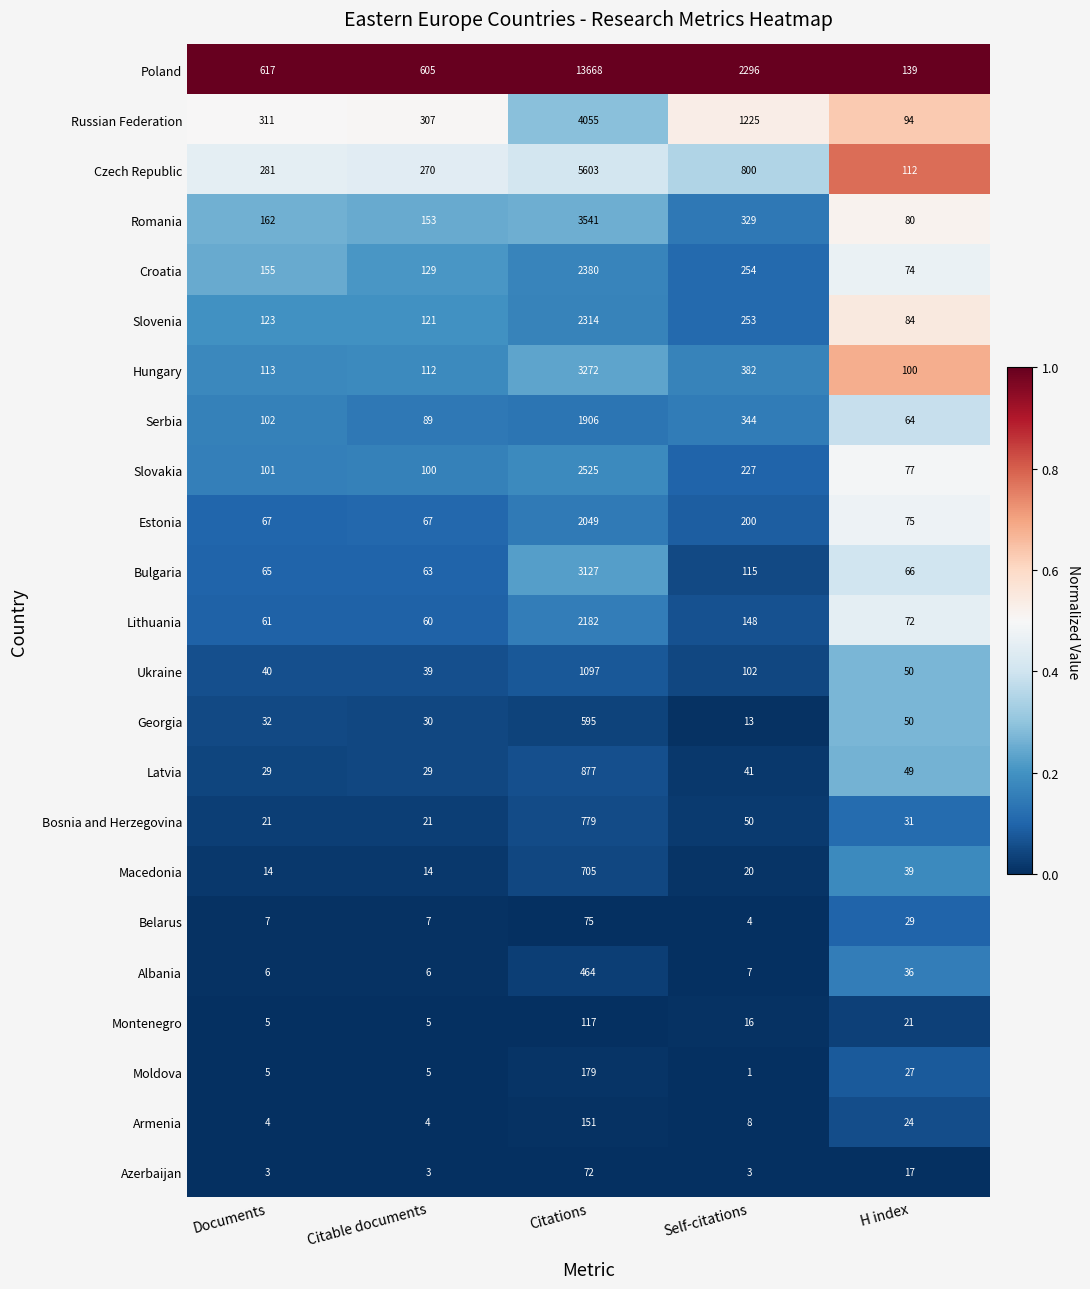

Is it true that Croatia equals 457 at Self-citations?

False